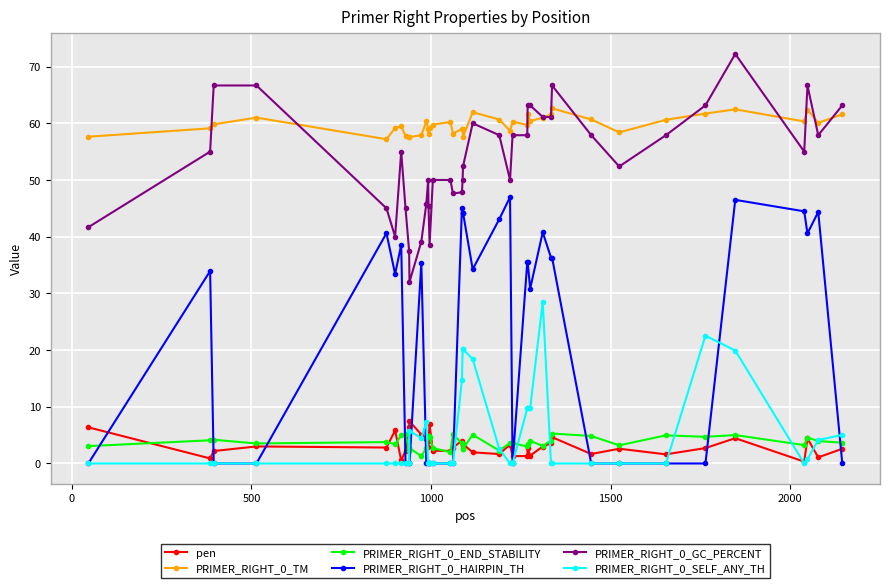

What is the value of the PRIMER_RIGHT_0_END_STABILITY point at the 9th from the left?

2.2